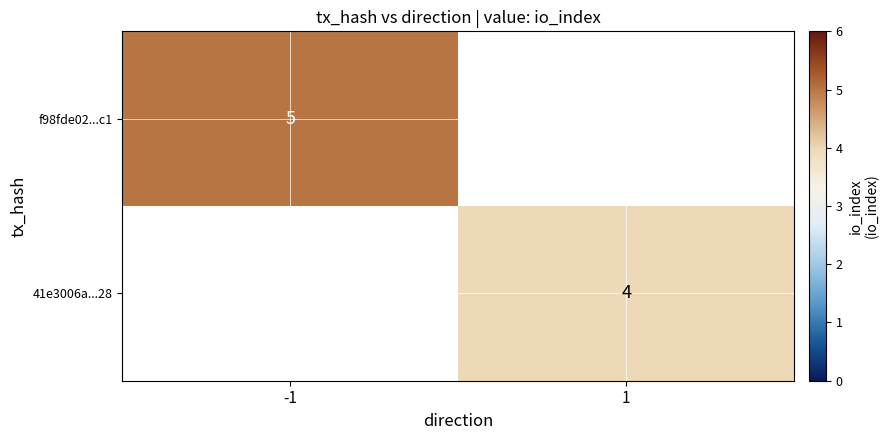

The 41e3006a...28 series shows 6 at 1. True or false?

False